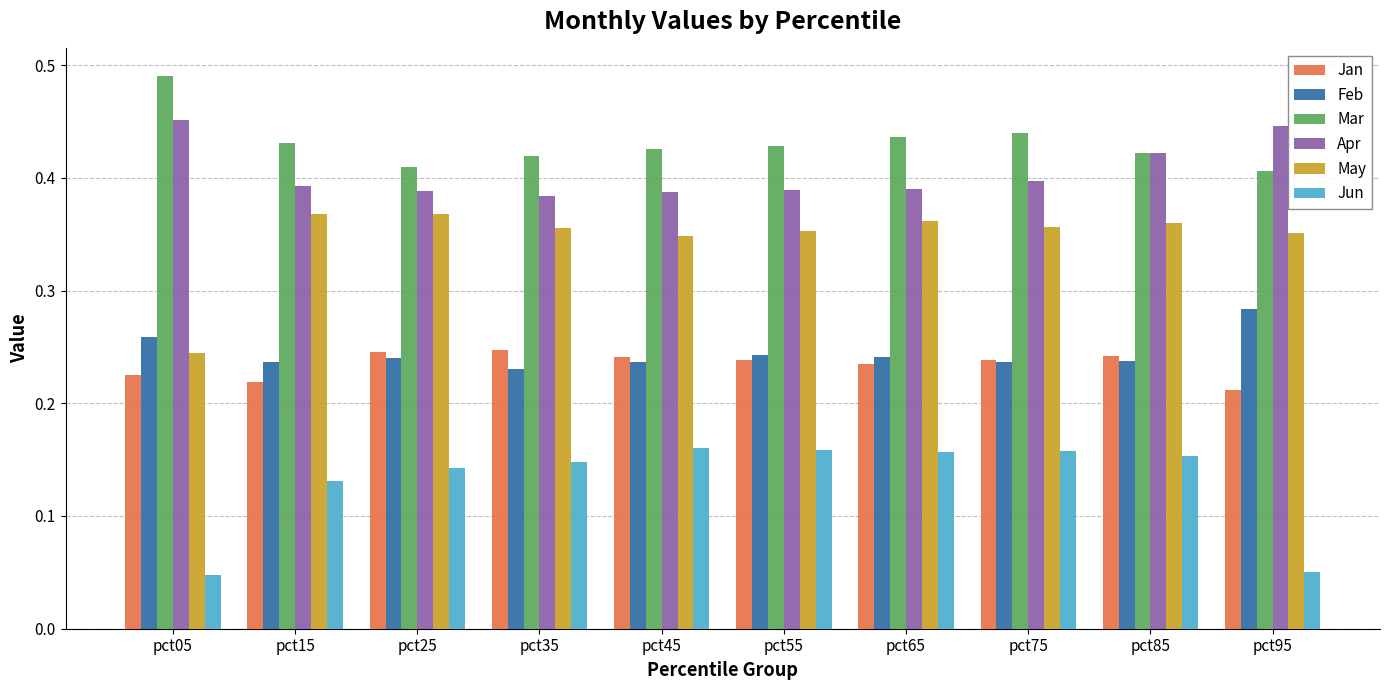

At which label does Feb reach its peak?

pct95